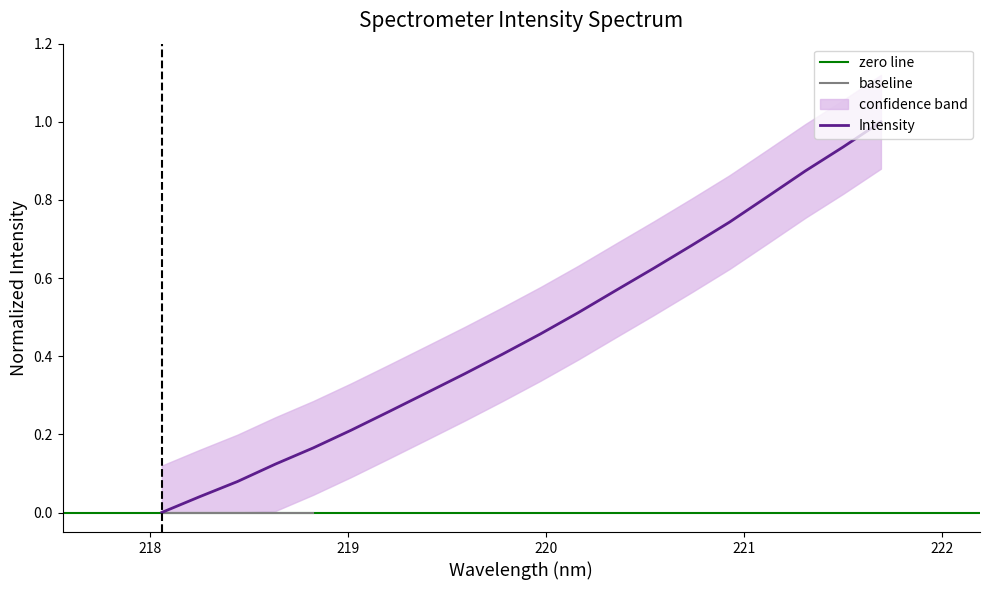

List the labels in order of value, largest first.

221.6902, 221.4993, 221.3083, 221.1174, 220.9264, 220.7354, 220.5444, 220.3533, 220.1623, 219.9712, 219.7801, 219.589, 219.3979, 219.2067, 219.0156, 218.8244, 218.6332, 218.442, 218.2508, 218.0596